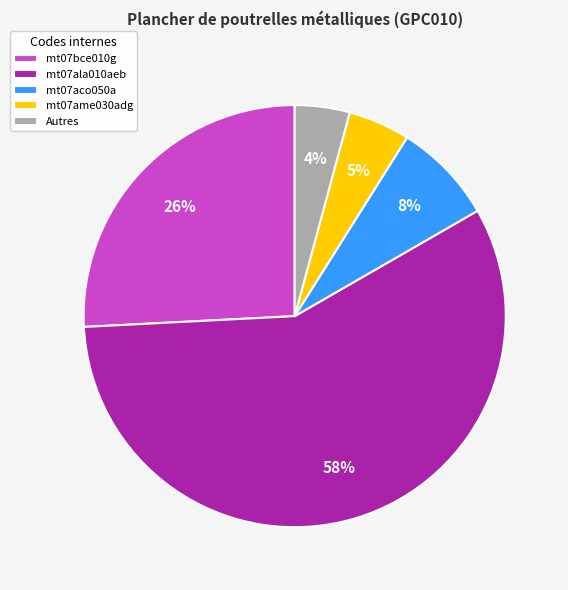

Do mt07aco050a and Autres together represent more than half of the pie?

No